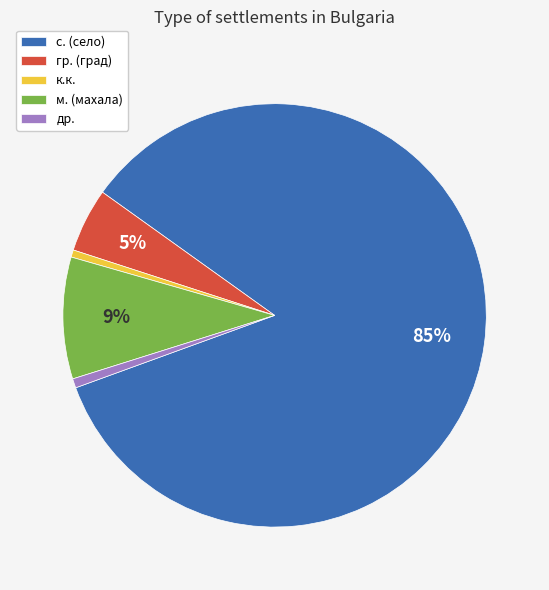

What is the largest slice in the pie chart?

с. (село)